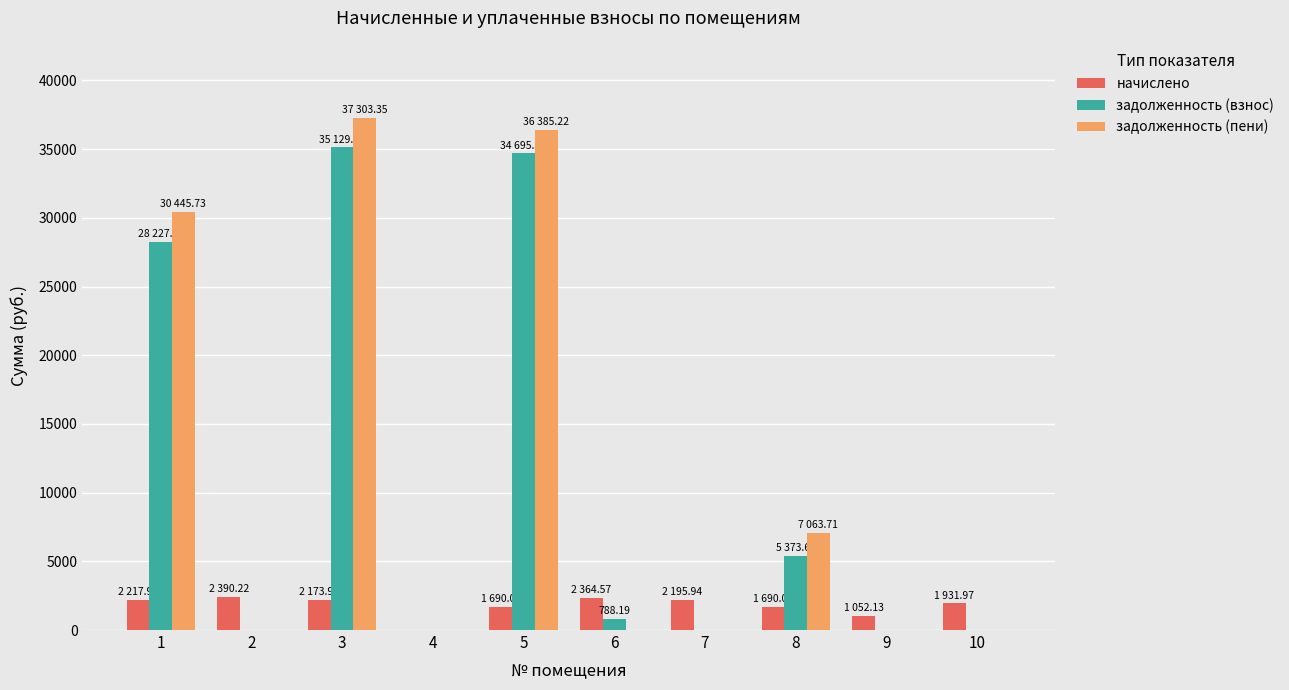

Between 1 and 10, which series saw the biggest shift?

задолженность (пени)